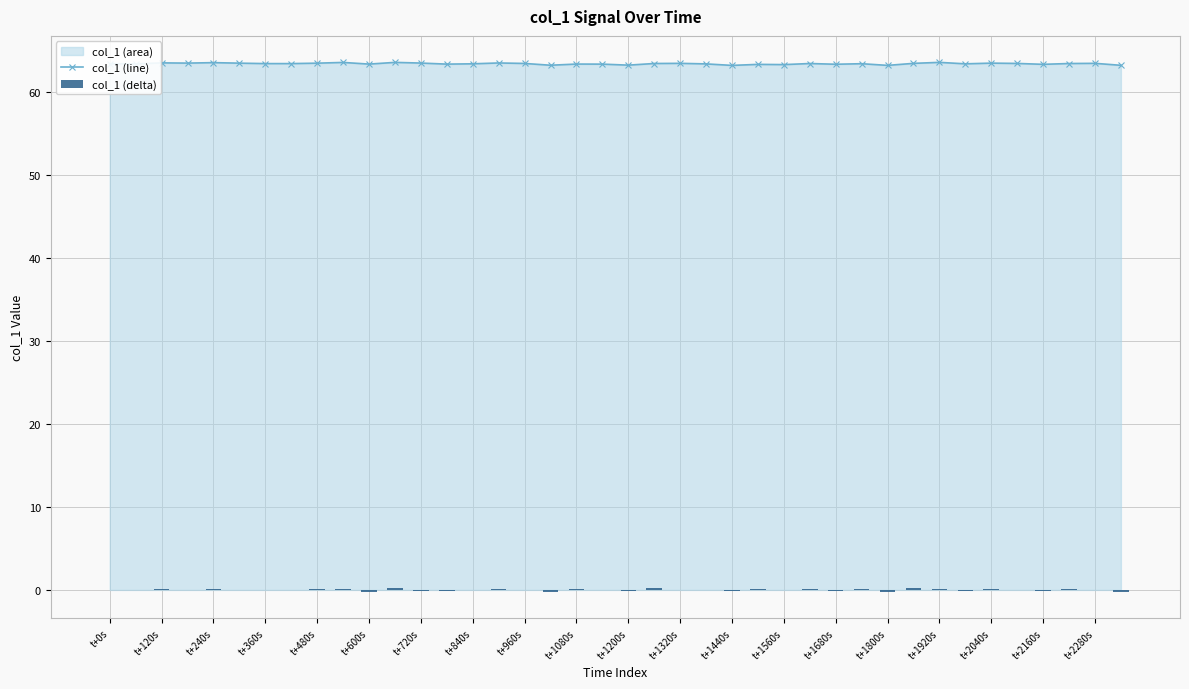

Is it true that col_1 (line) equals 63.5 at t+480s?

True